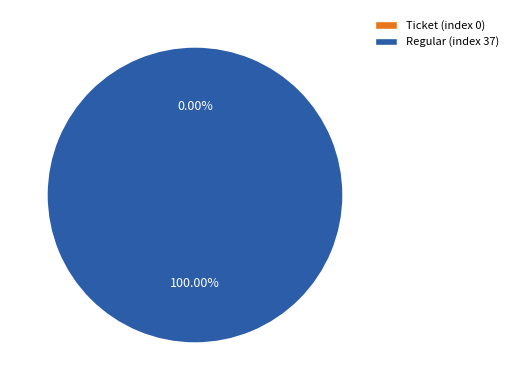

What is the change in value from Ticket (index 0) to Regular (index 37)?

+37